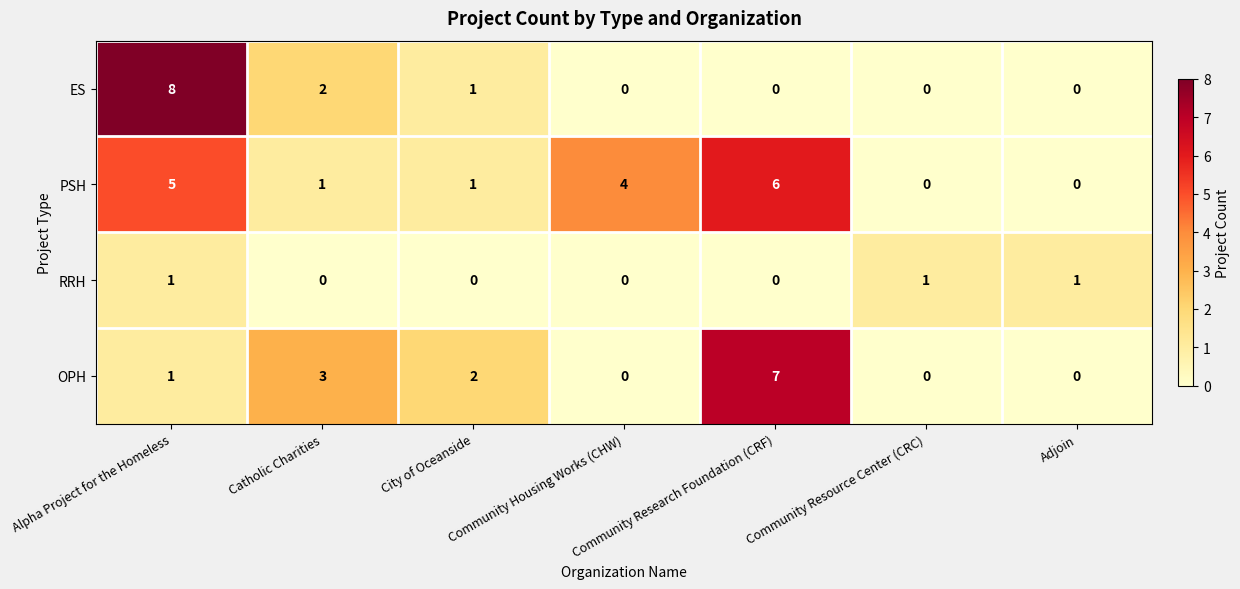

What is the spread (max minus min) of values at Adjoin?

1